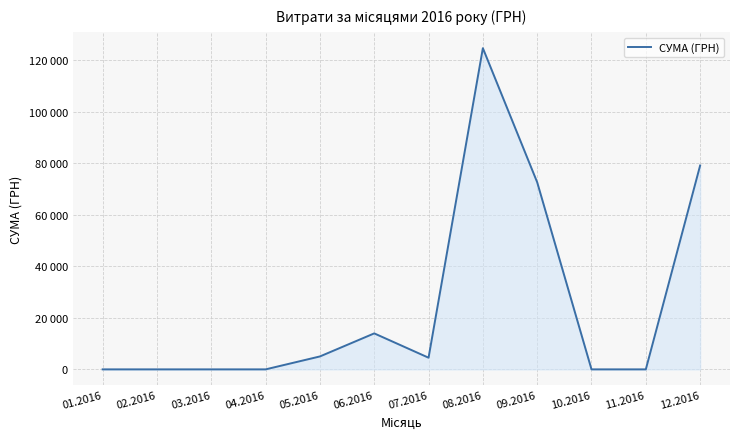

Rank the categories by value from highest to lowest.

08.2016, 12.2016, 09.2016, 06.2016, 05.2016, 07.2016, 01.2016, 02.2016, 03.2016, 04.2016, 10.2016, 11.2016